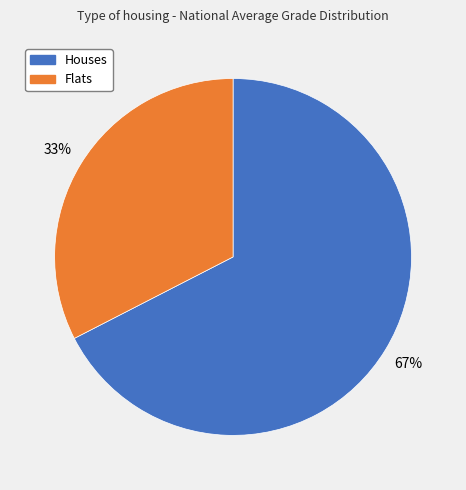

Is there any slice that represents more than half of the pie?

Yes